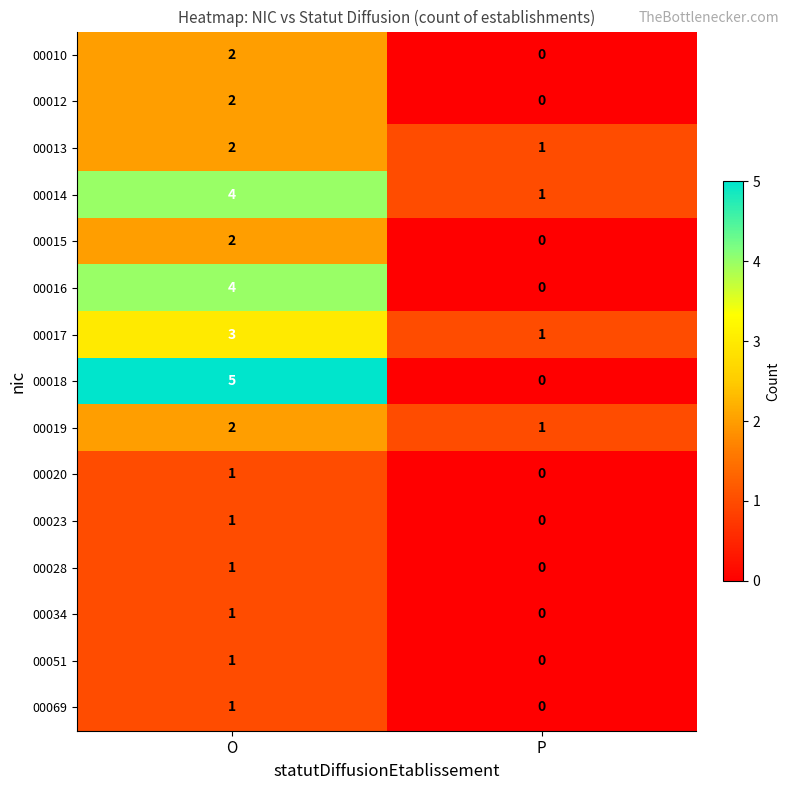

What is the sum of the 00014 values at P and O?

5